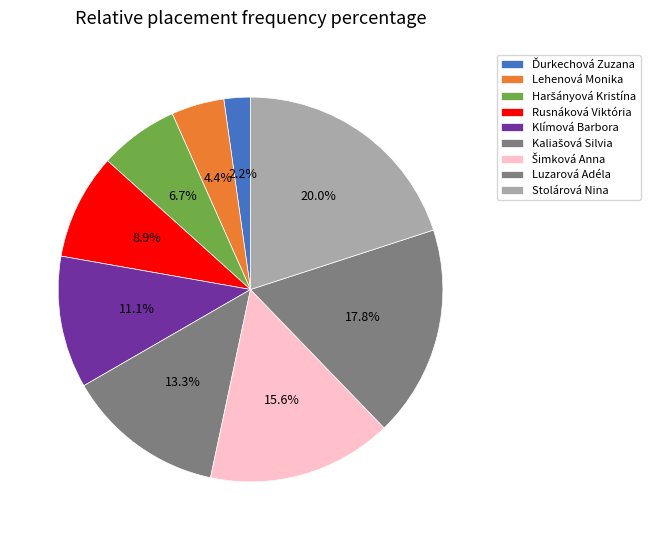

Count the number of slices in the pie.

9